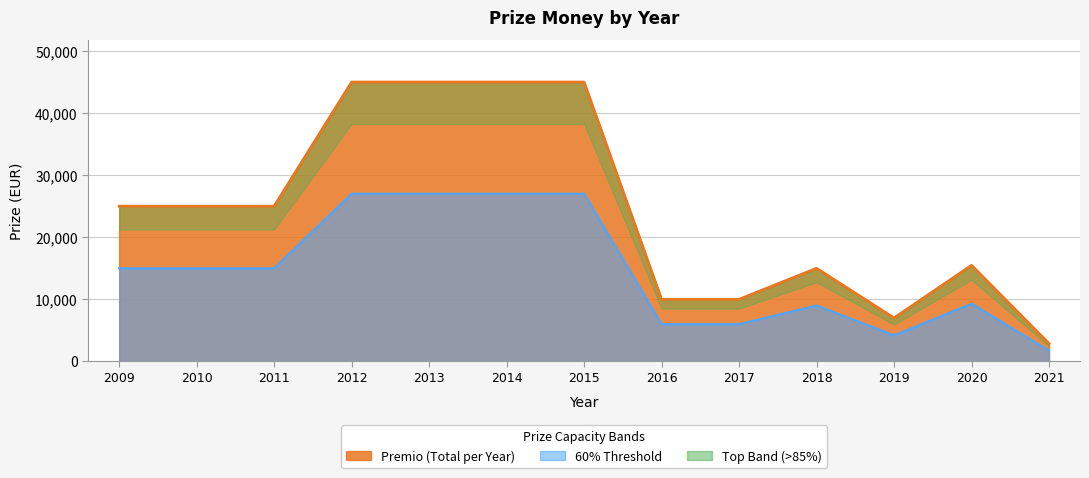

What is the average value?

24258